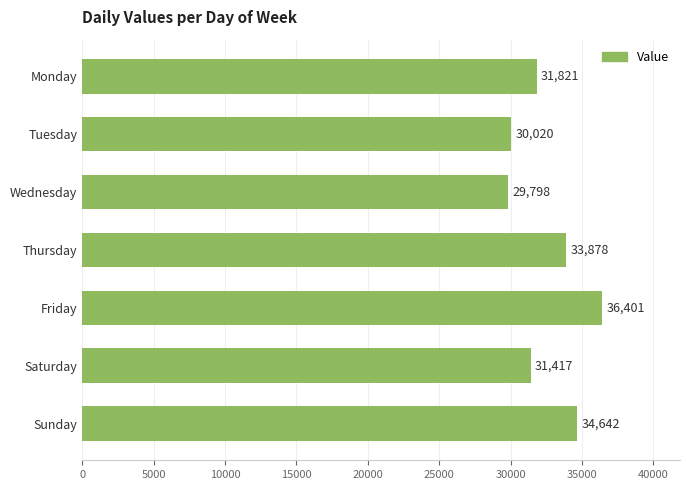

How many series are shown in this chart?

1